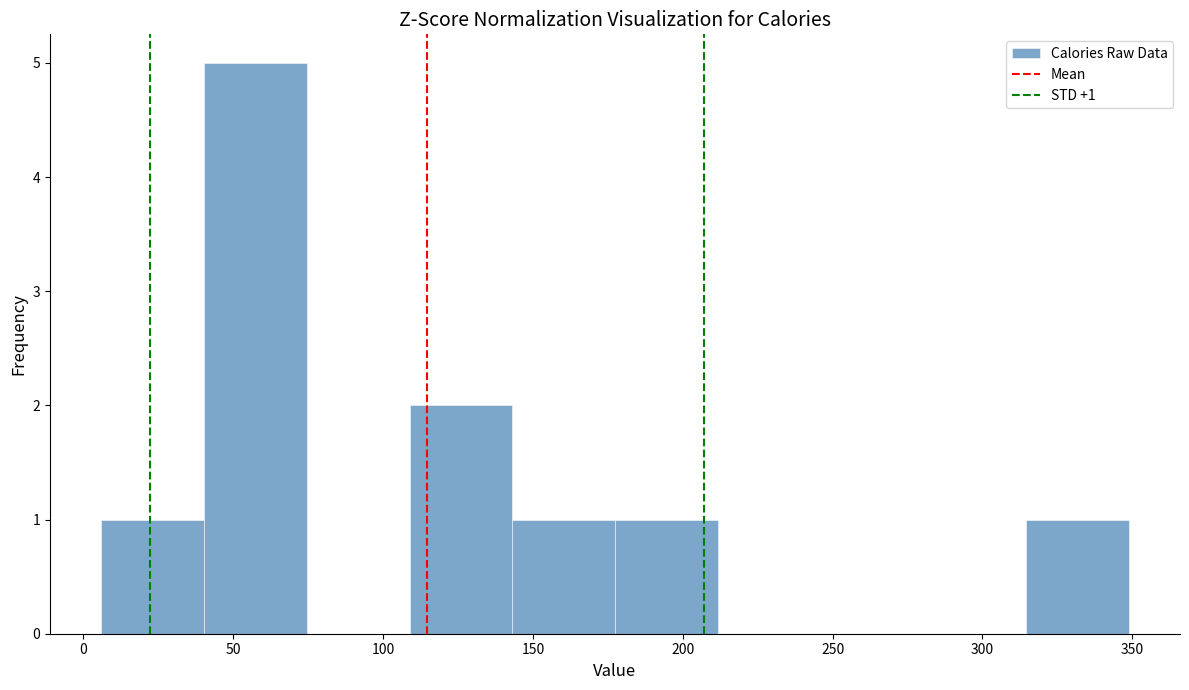

Over which range of the x-axis is the bar tallest?

40 to 75